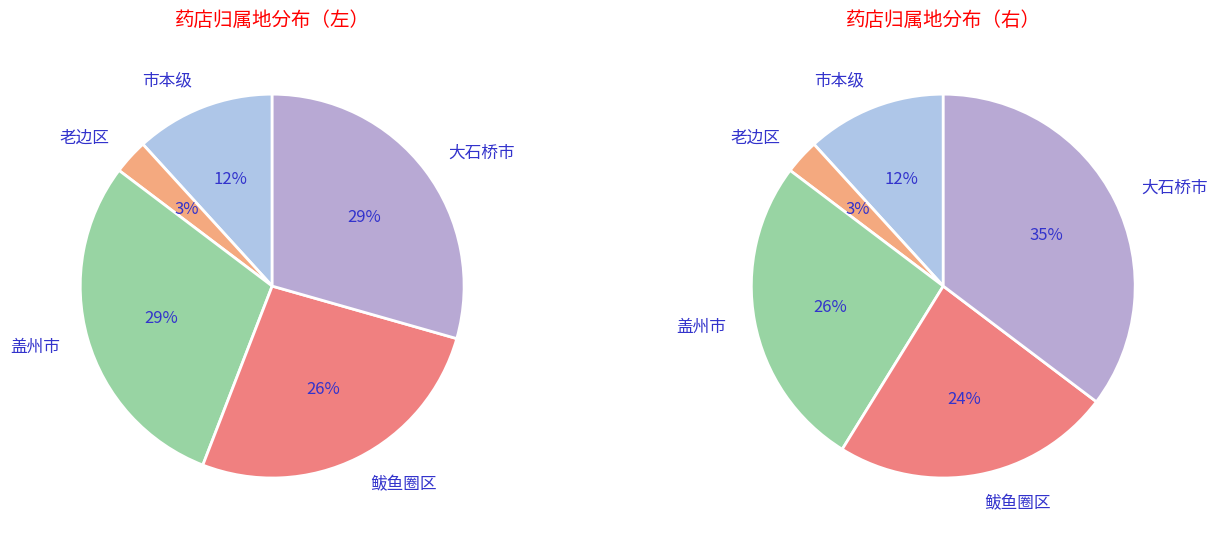

Which has a higher value, 大石桥市 or 鲅鱼圈区?

大石桥市